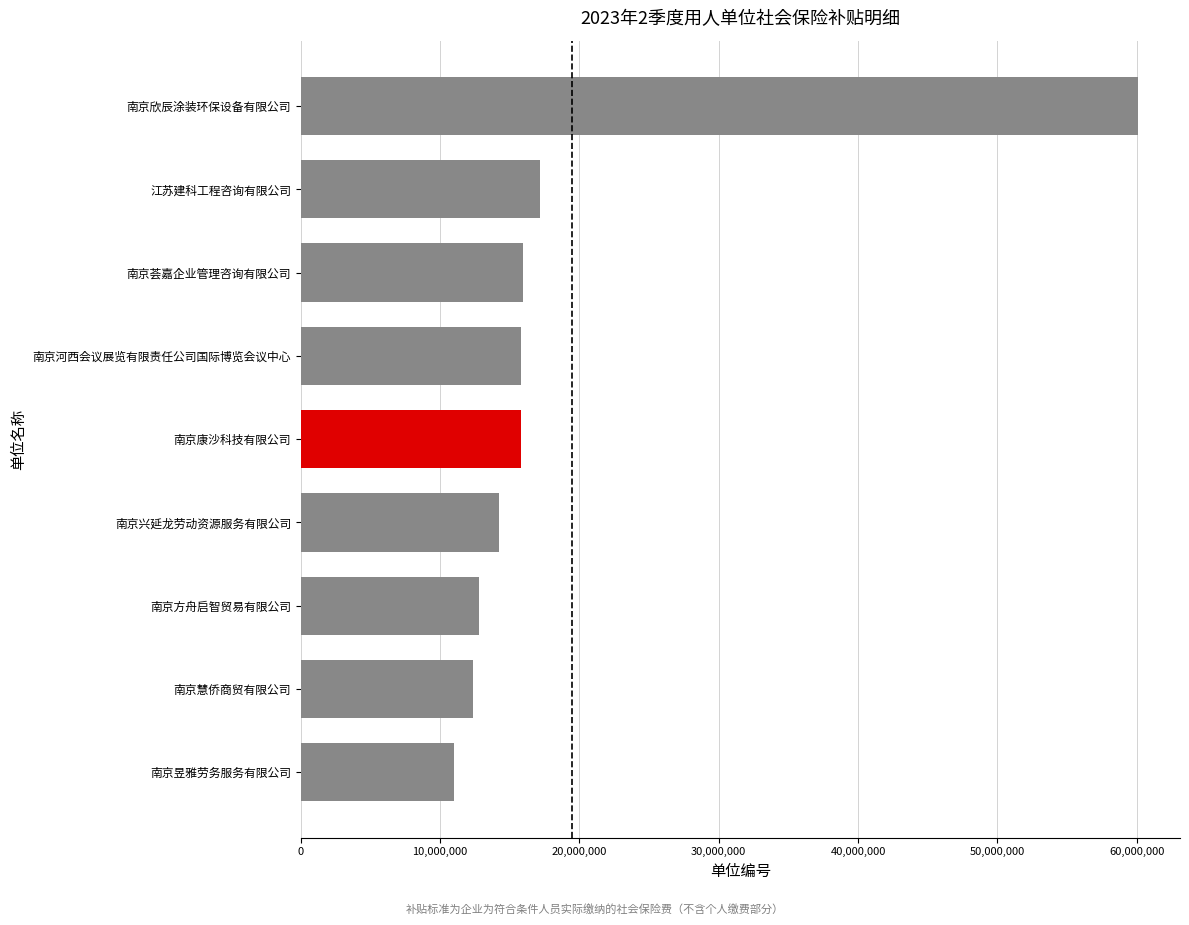

Between 江苏建科工程咨询有限公司 and 南京慧侨商贸有限公司, which is larger?

江苏建科工程咨询有限公司